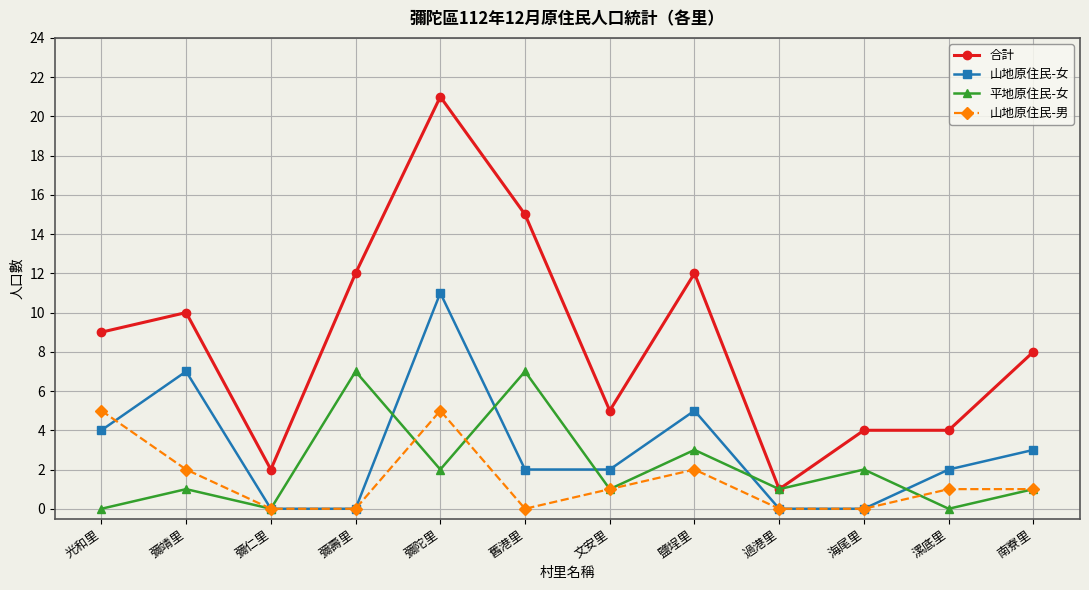

What are all the series names shown in the legend?

合計, 山地原住民-女, 平地原住民-女, 山地原住民-男